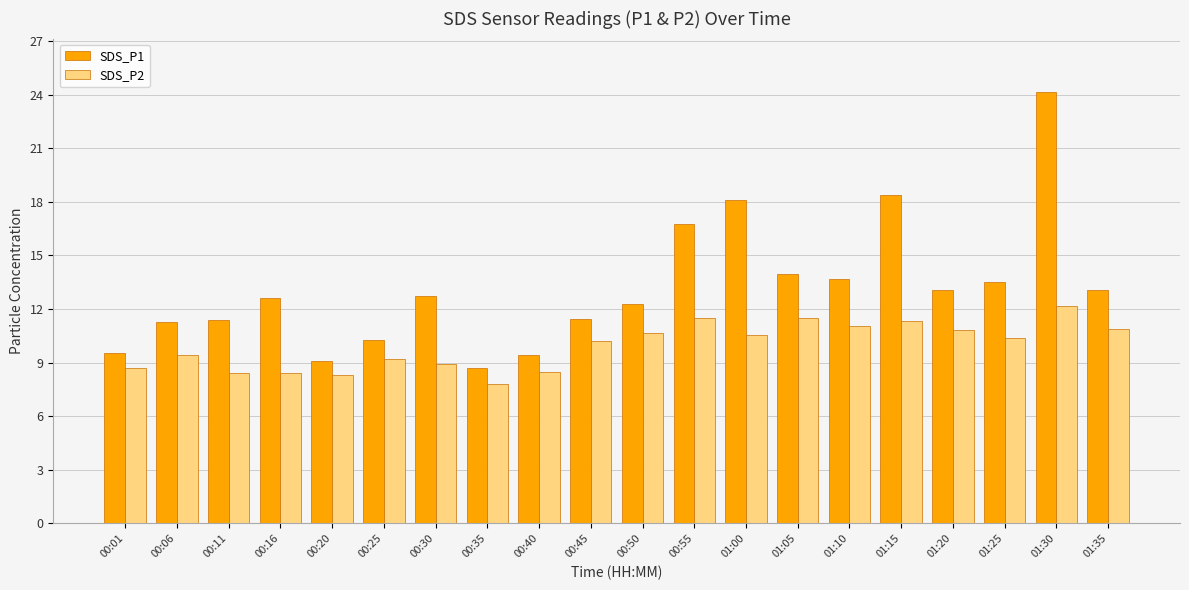

True or false: SDS_P1 has a value of 8.1 at 01:00.

False